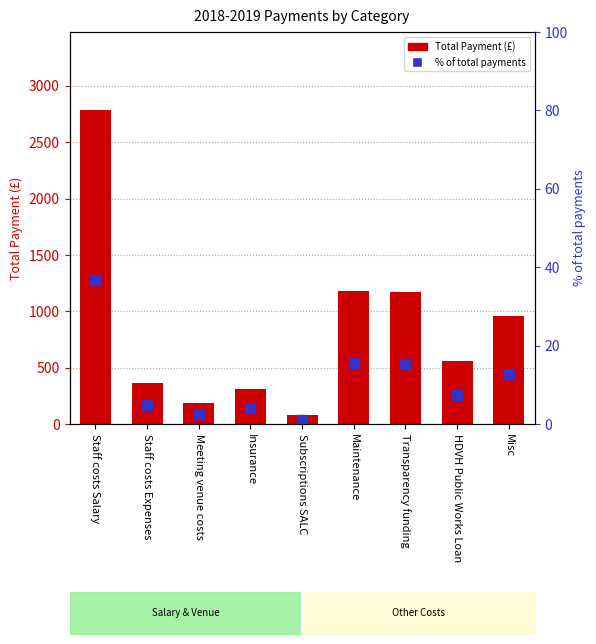

What is the difference between the % of total payments values at Staff costs Expenses and Subscriptions SALC?

3.8